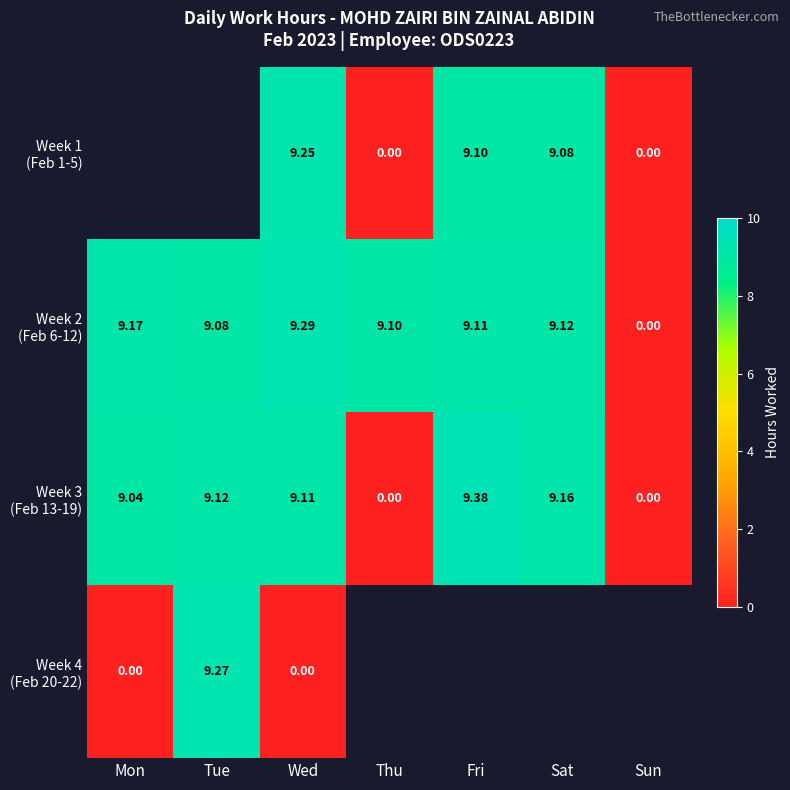

True or false: Week 3 (Feb 13-19) has a value of 11.9 at Sat.

False